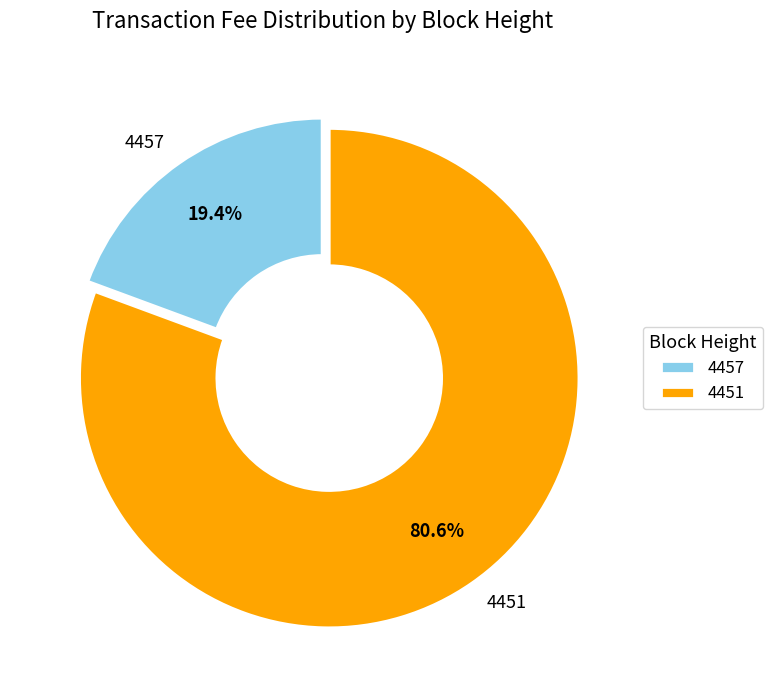

What percentage is the 4457 slice, to the nearest percent?

19%